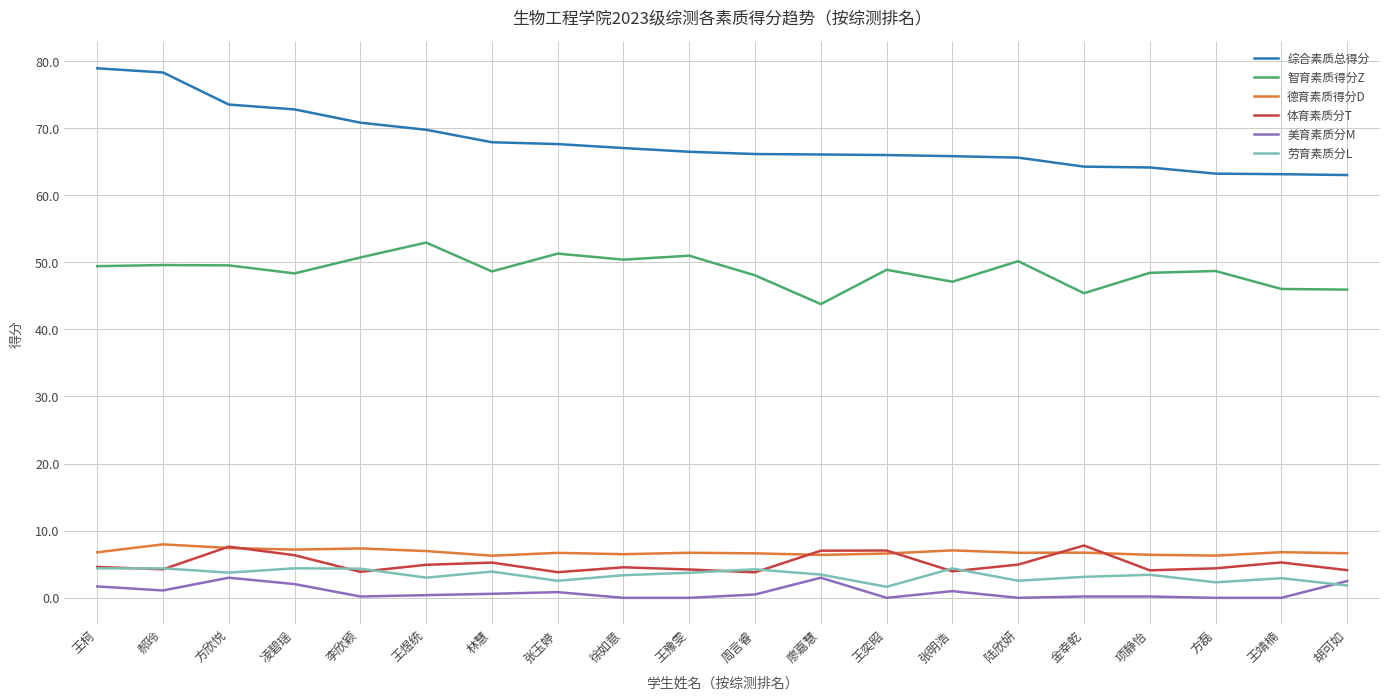

What position from the right is 陆欣妍?

6